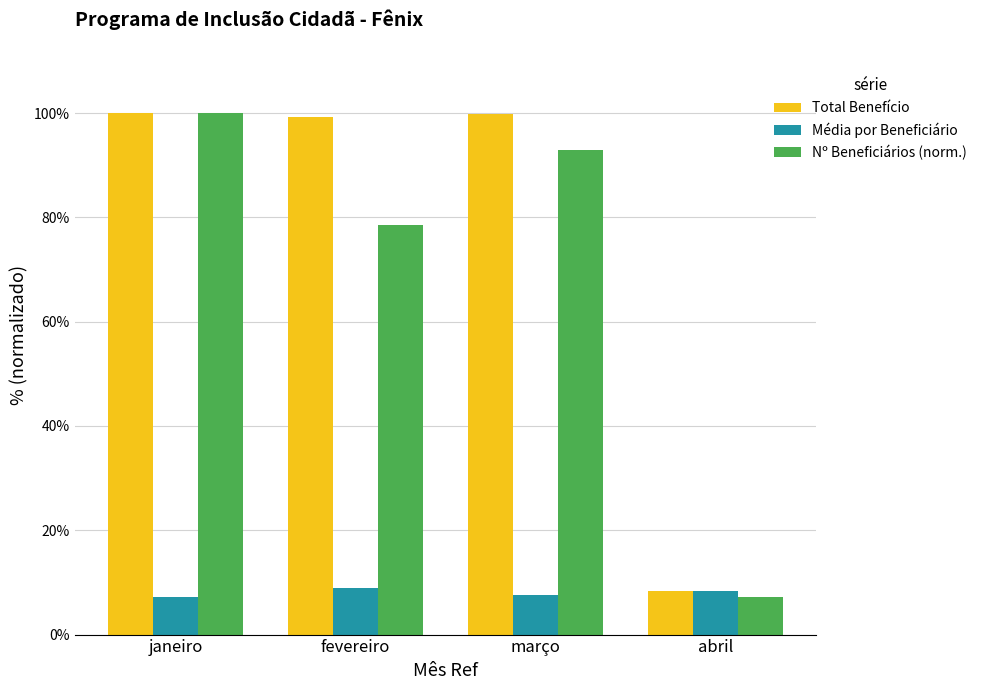

What is the total value across all series at fevereiro?

186.8